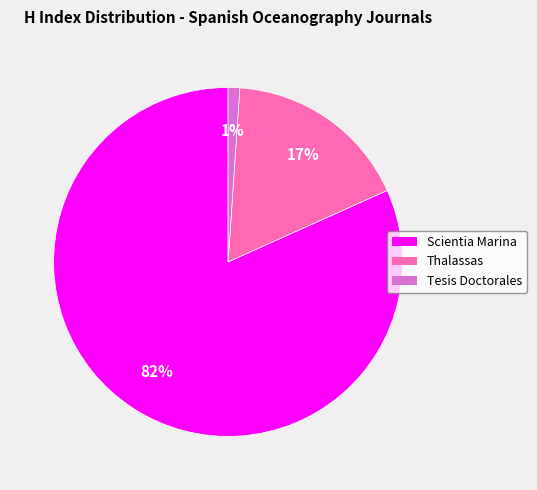

Count the number of slices in the pie.

3